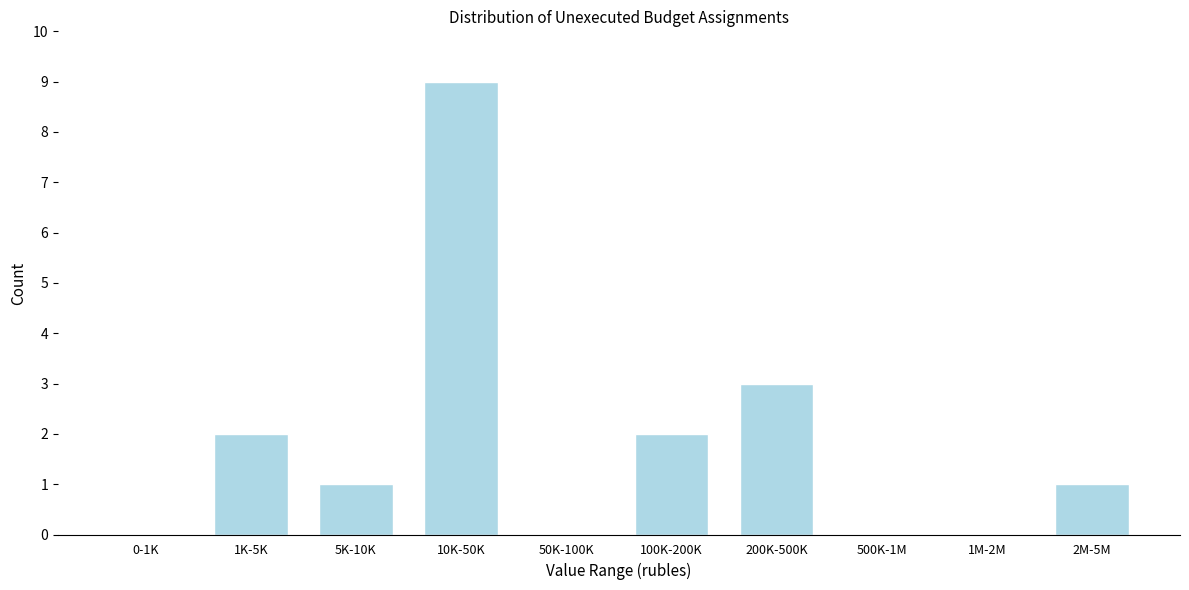

Reading left to right, transcribe all the data shown in this chart.

0-1K=0	1K-5K=2	5K-10K=1	10K-50K=9	50K-100K=0	100K-200K=2	200K-500K=3	500K-1M=0	1M-2M=0	2M-5M=1